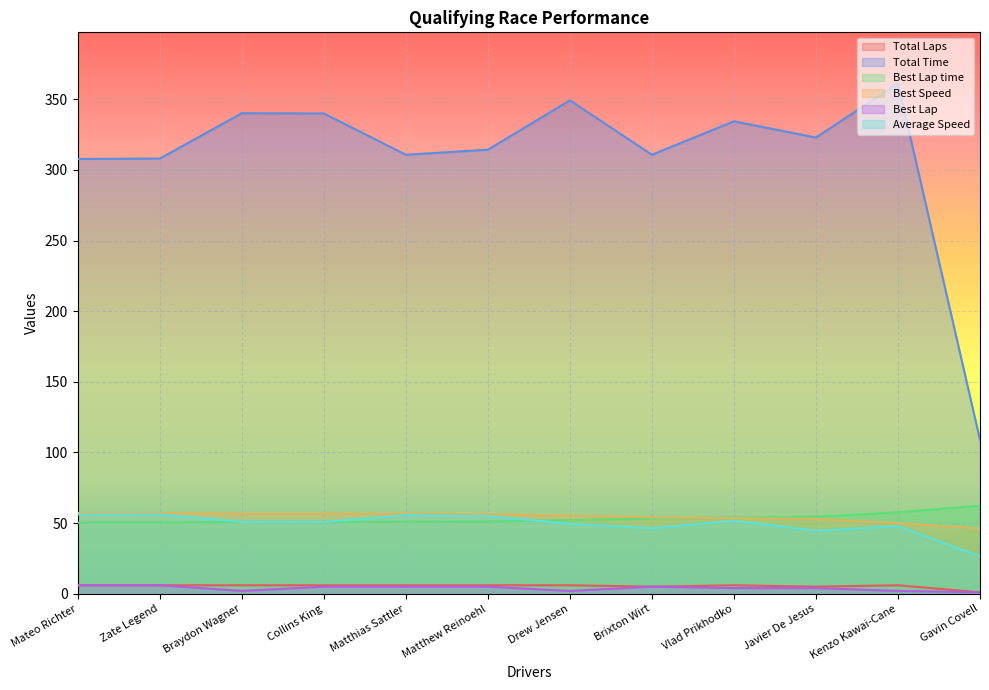

What is the average value of the Average Speed series?

49.2